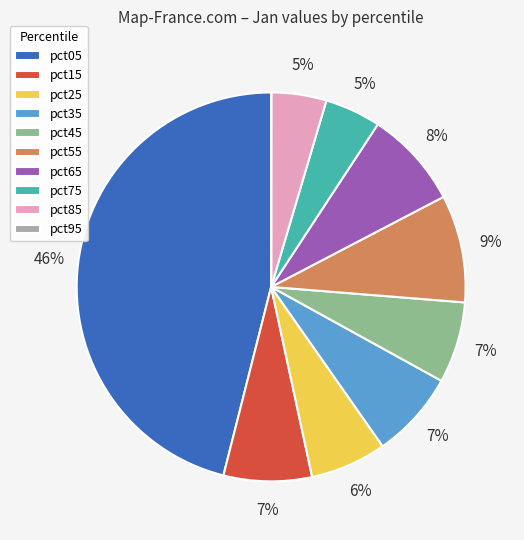

Do pct05 and pct55 together represent more than half of the pie?

Yes